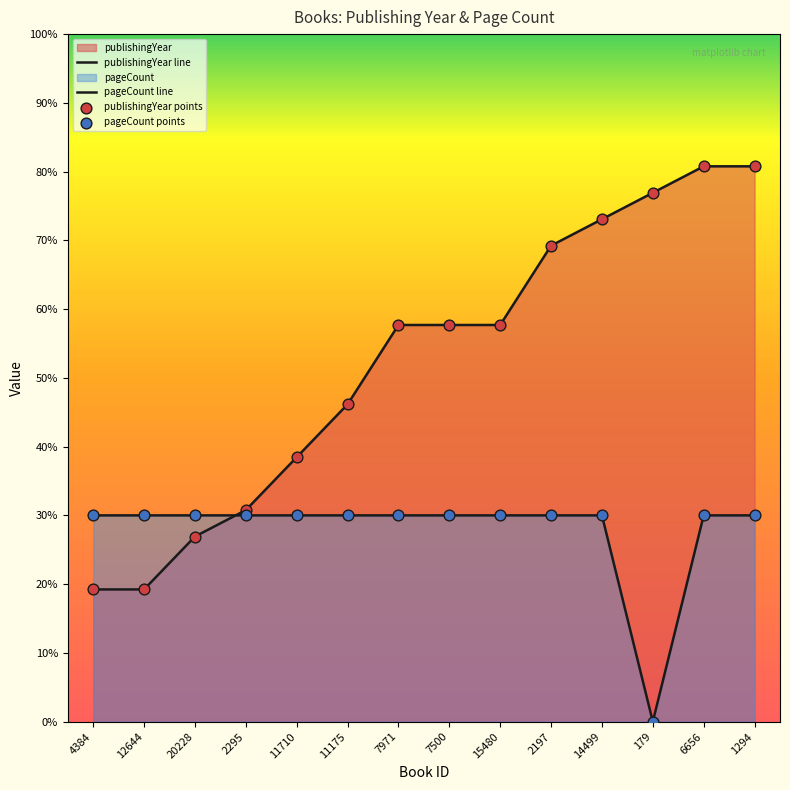

What are all the series names shown in the legend?

publishingYear, pageCount